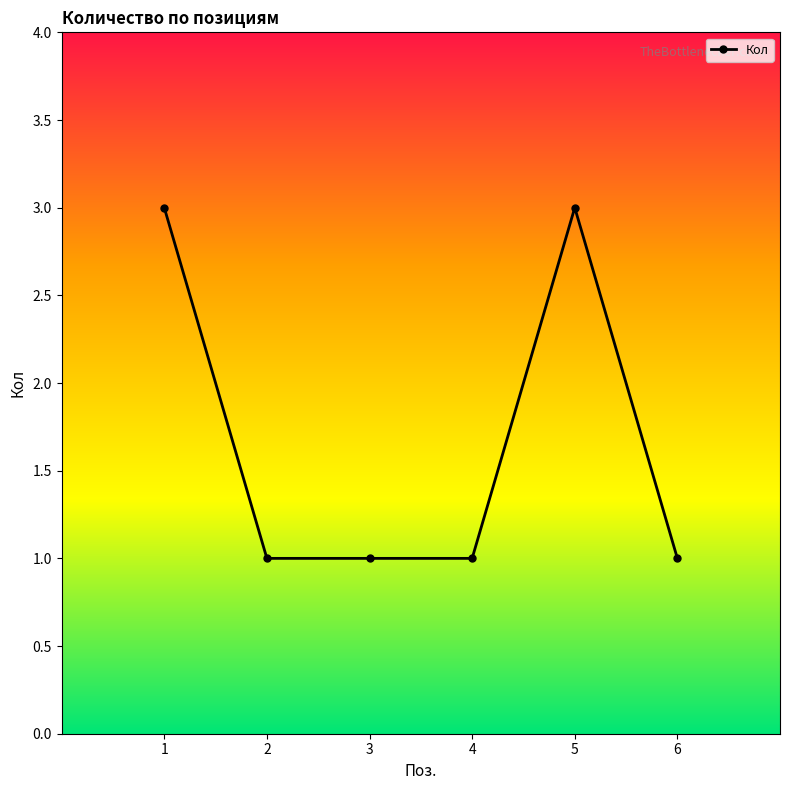

What is the average value?

2